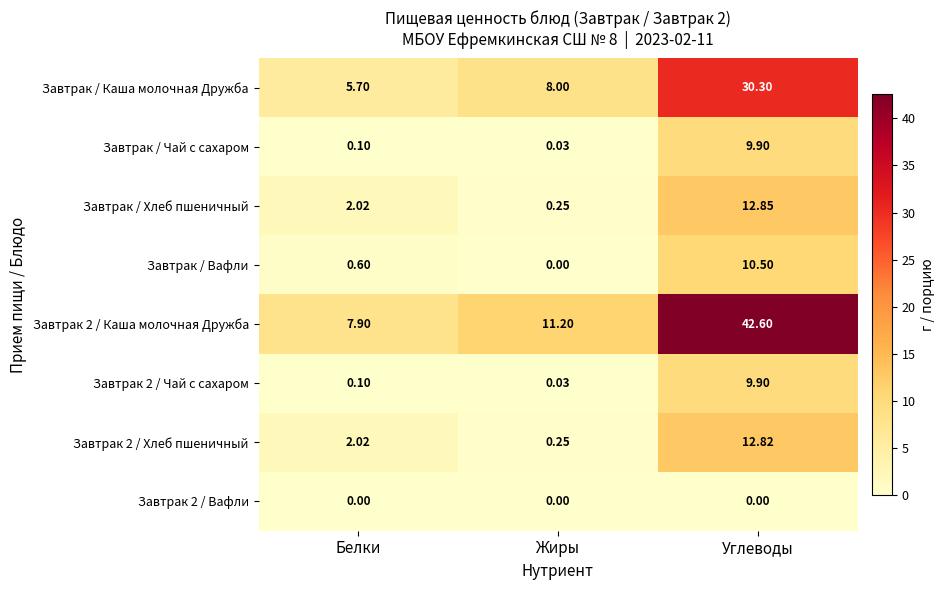

Is the value of Завтрак 2 / Каша молочная Дружба at Белки greater than the value of Завтрак / Чай с сахаром at Углеводы?

No